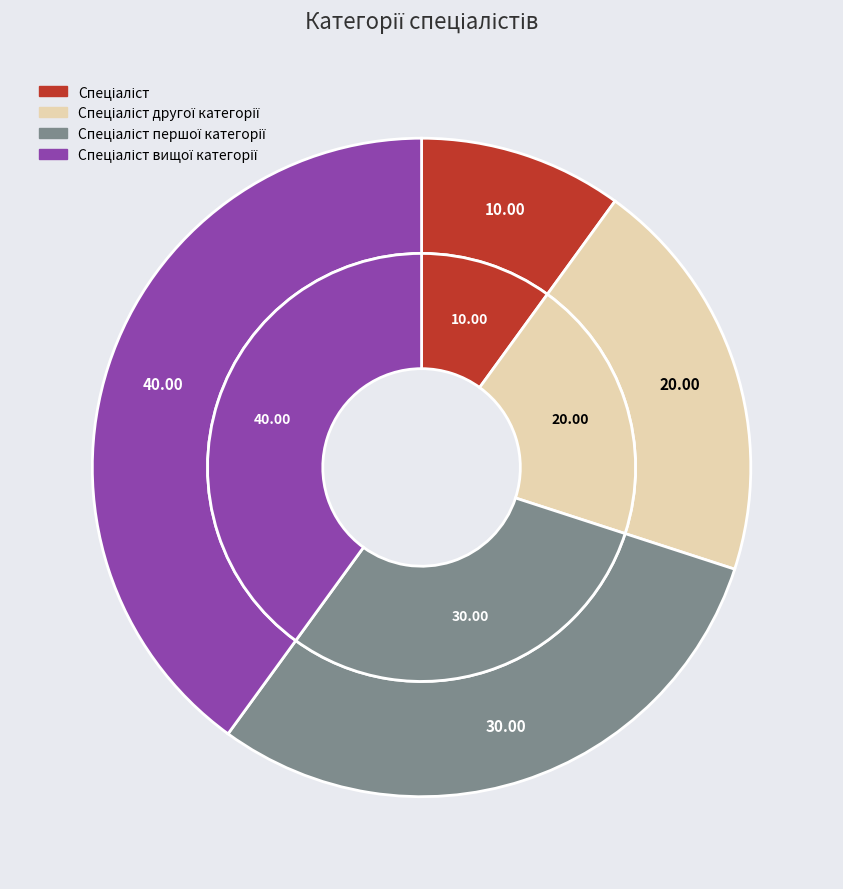

What percentage is the Спеціаліст вищої категорії slice, to the nearest percent?

40%